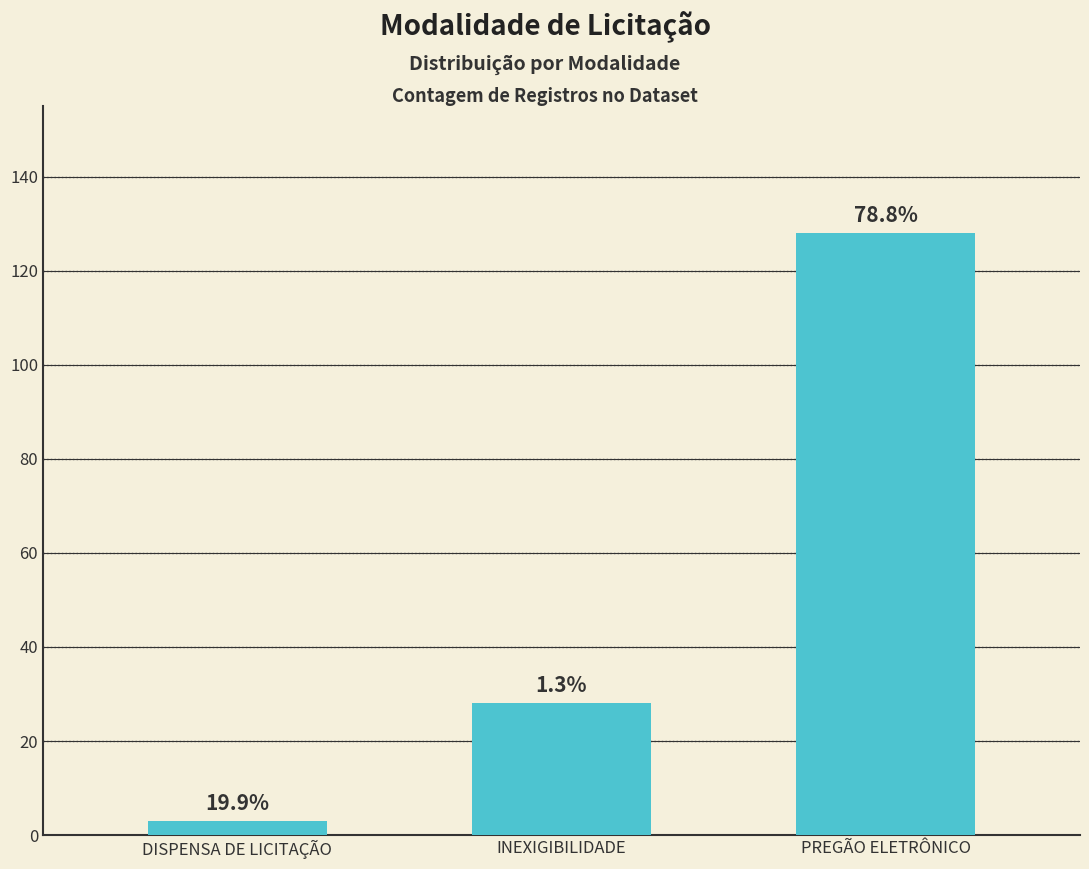

How many bars are there in total?

3